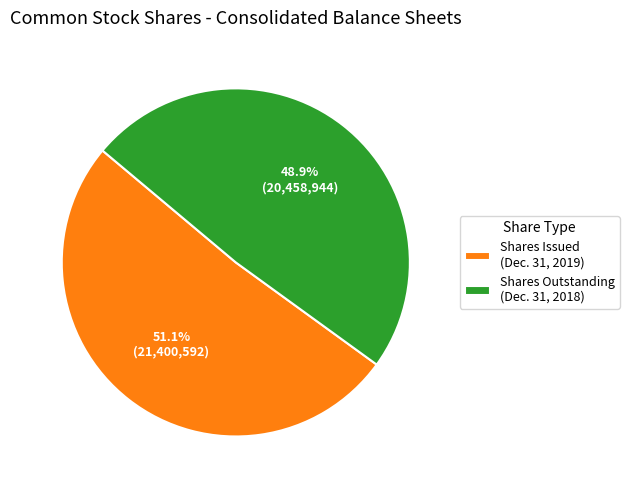

What portion of the pie excludes Shares Outstanding (Dec. 31, 2018)?

51.1%